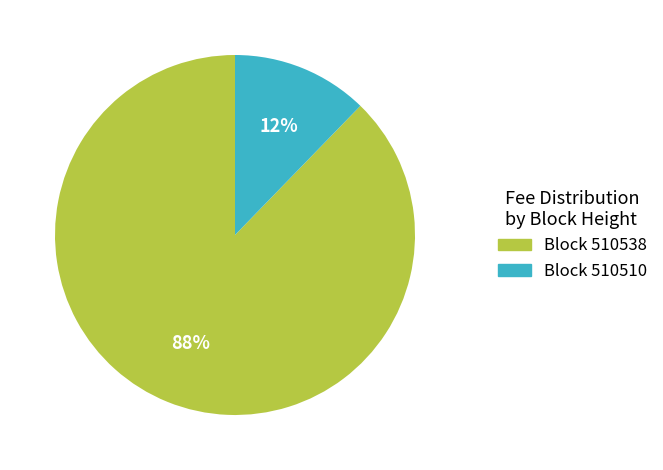

To the nearest percent, what is the average slice percentage?

50%